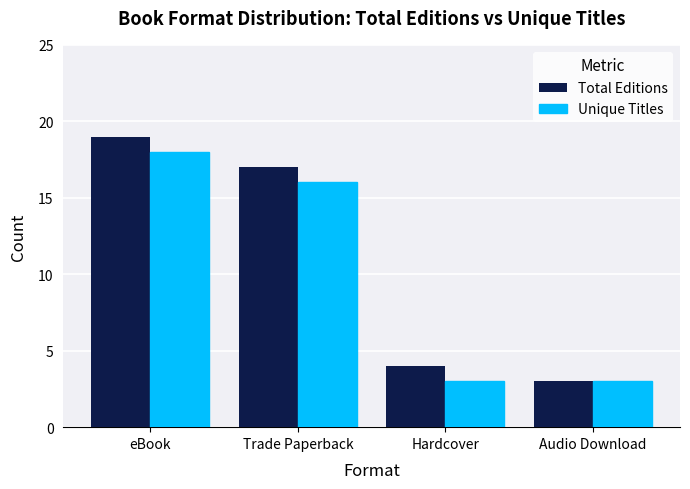

What is the difference between the maximum and minimum values in the Unique Titles series?

15